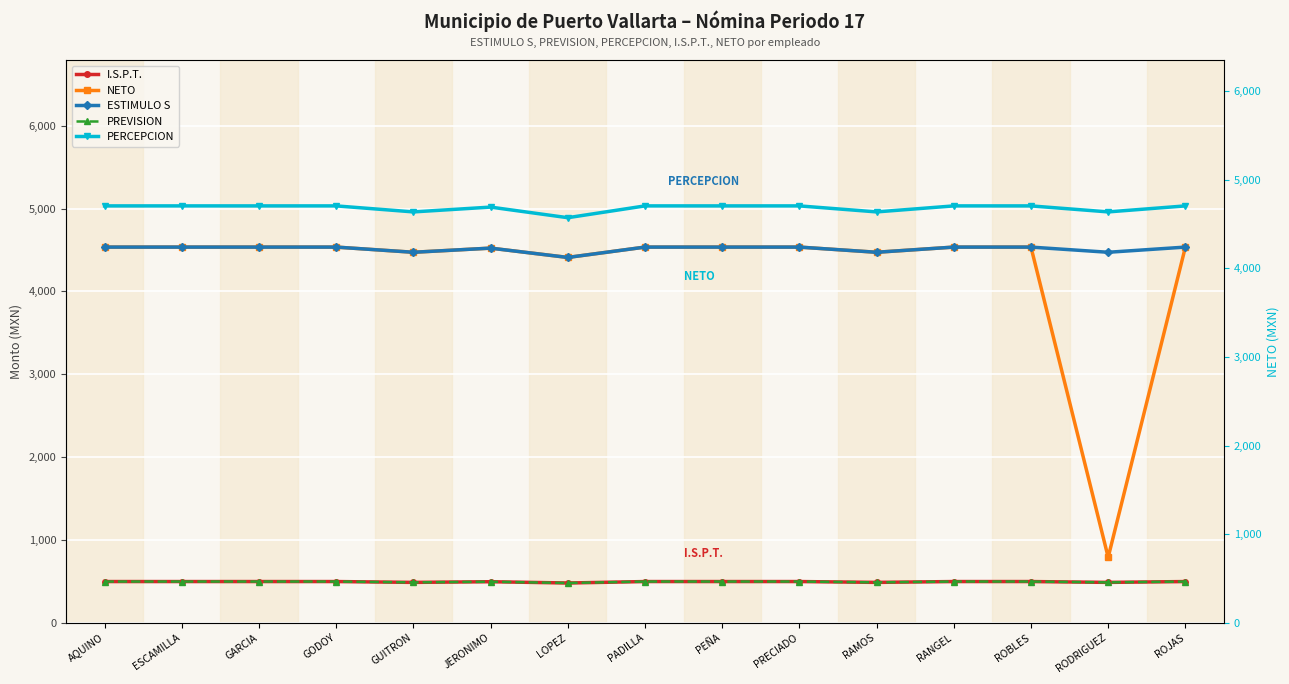

Which series has the largest total across all categories?

PERCEPCION